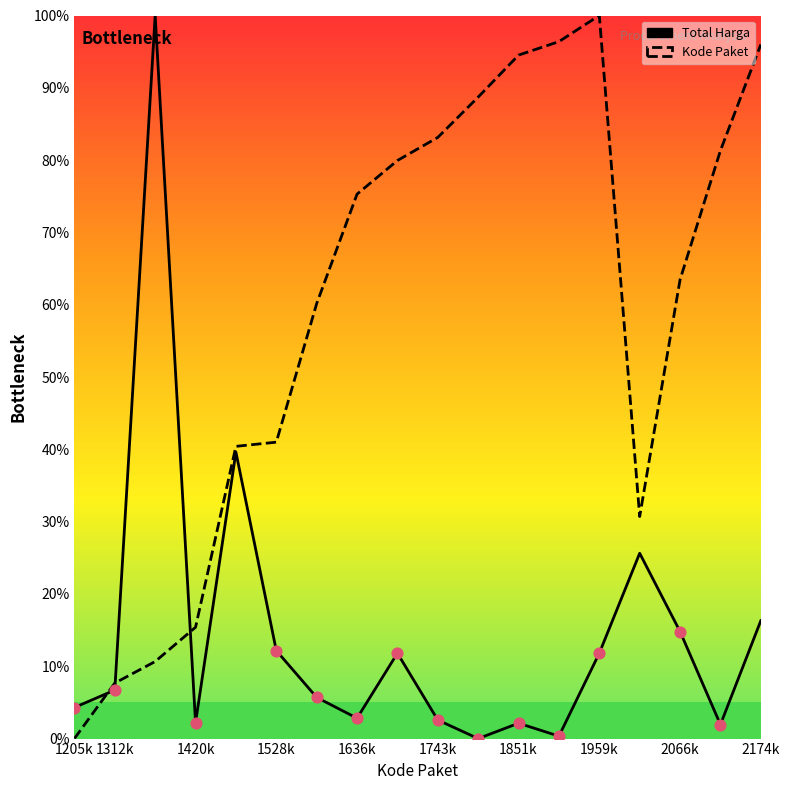

What are all the series names shown in the legend?

Total Harga, Kode Paket